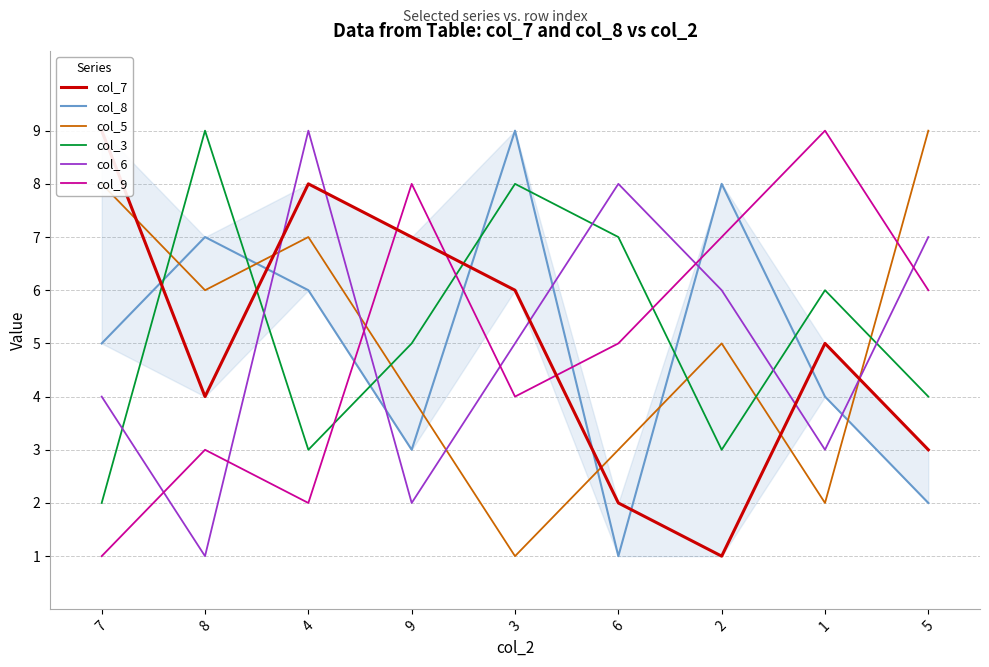

What is the difference between the highest and lowest values at 8?

8